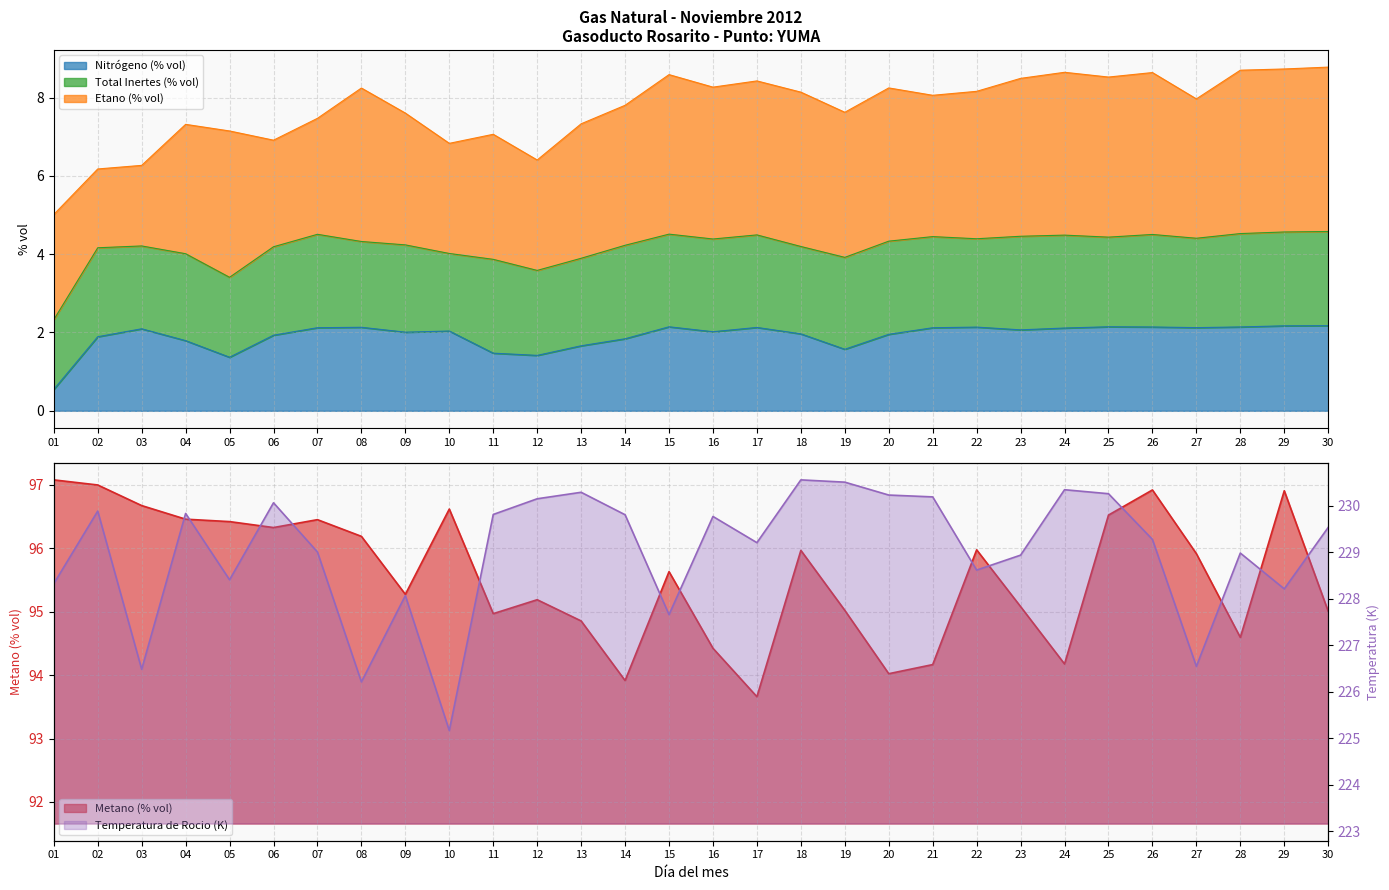

What is the value of the Nitrógeno (% vol) point at the 25th from the left?

2.1